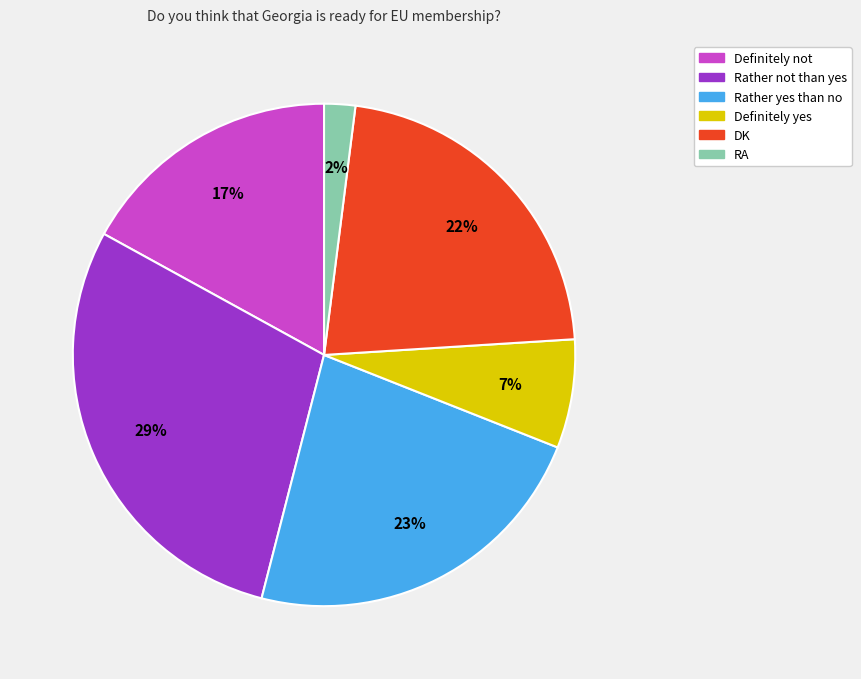

To the nearest percent, what is the average slice percentage?

17%